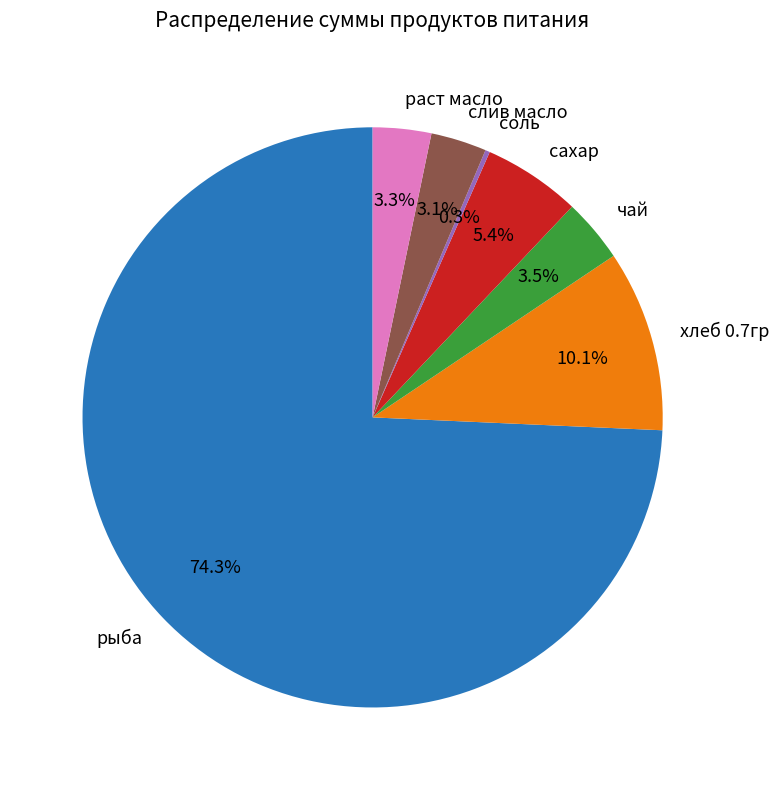

Between сахар and раст масло, which is larger?

сахар